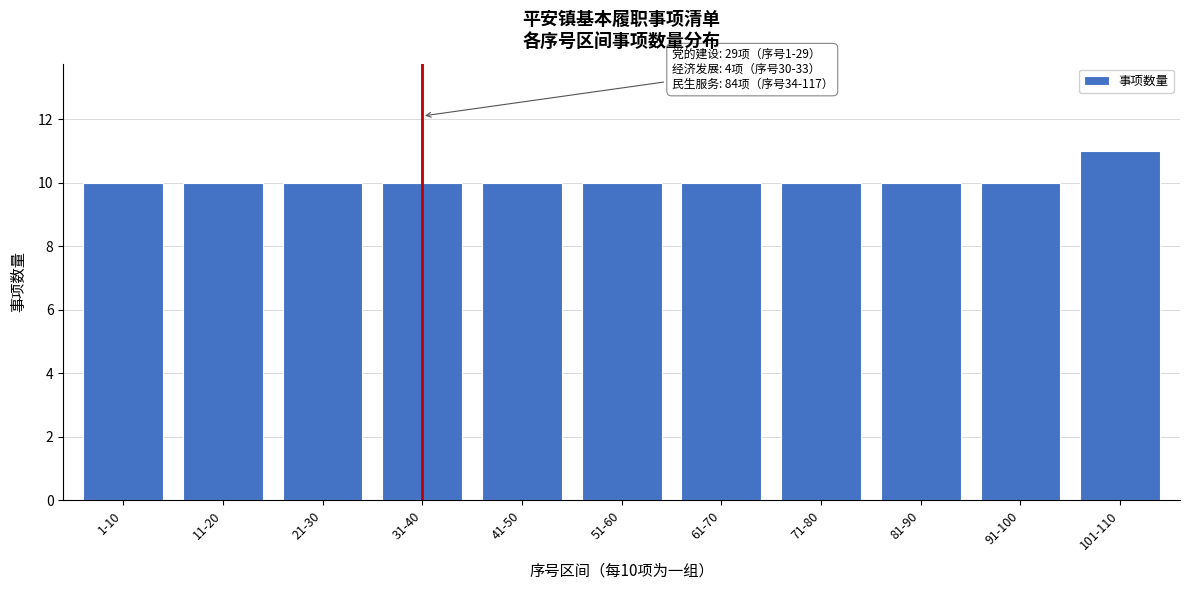

Reading right to left, extract all data points from this chart.

11	10	10	10	10	10	10	10	10	10	10